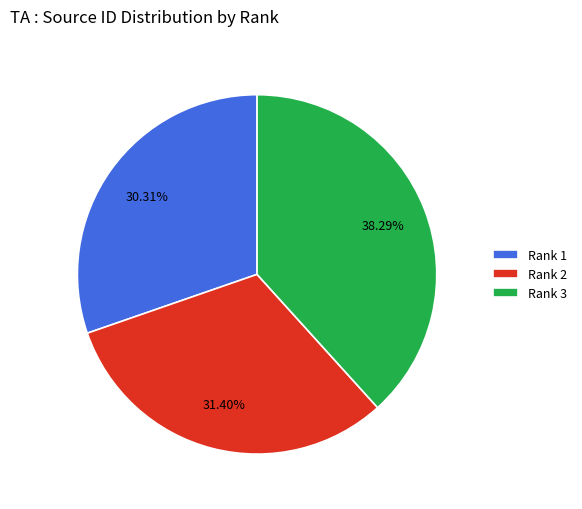

How much of the chart is everything except Rank 1?

69.7%